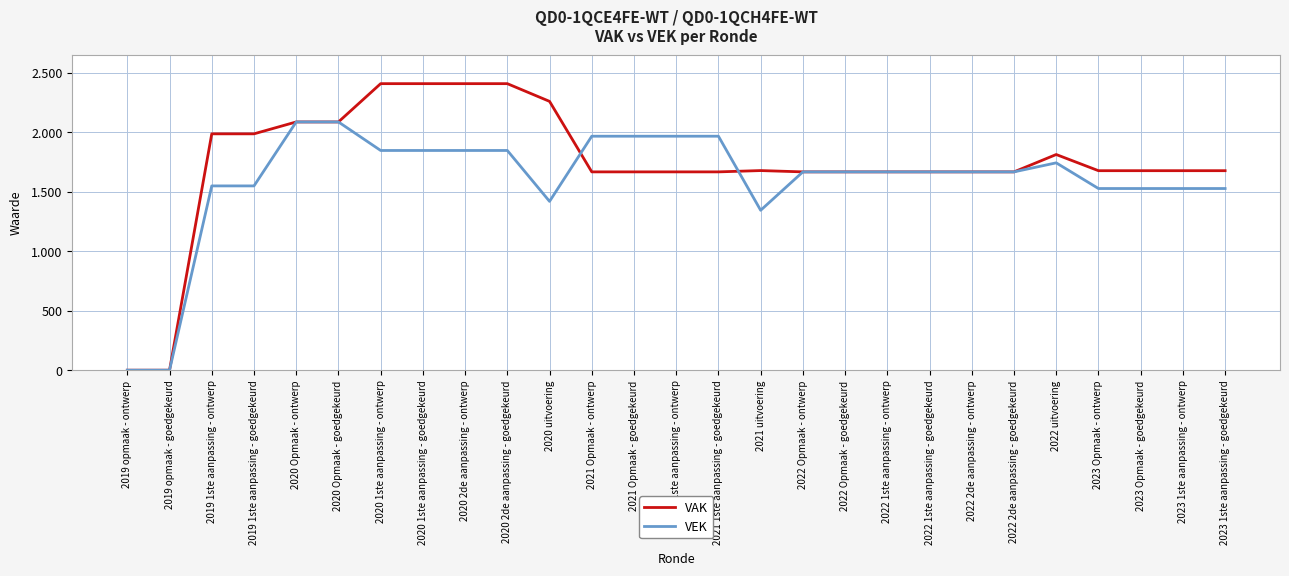

What is the label of the 22nd point from the left?

2022 2de aanpassing - goedgekeurd